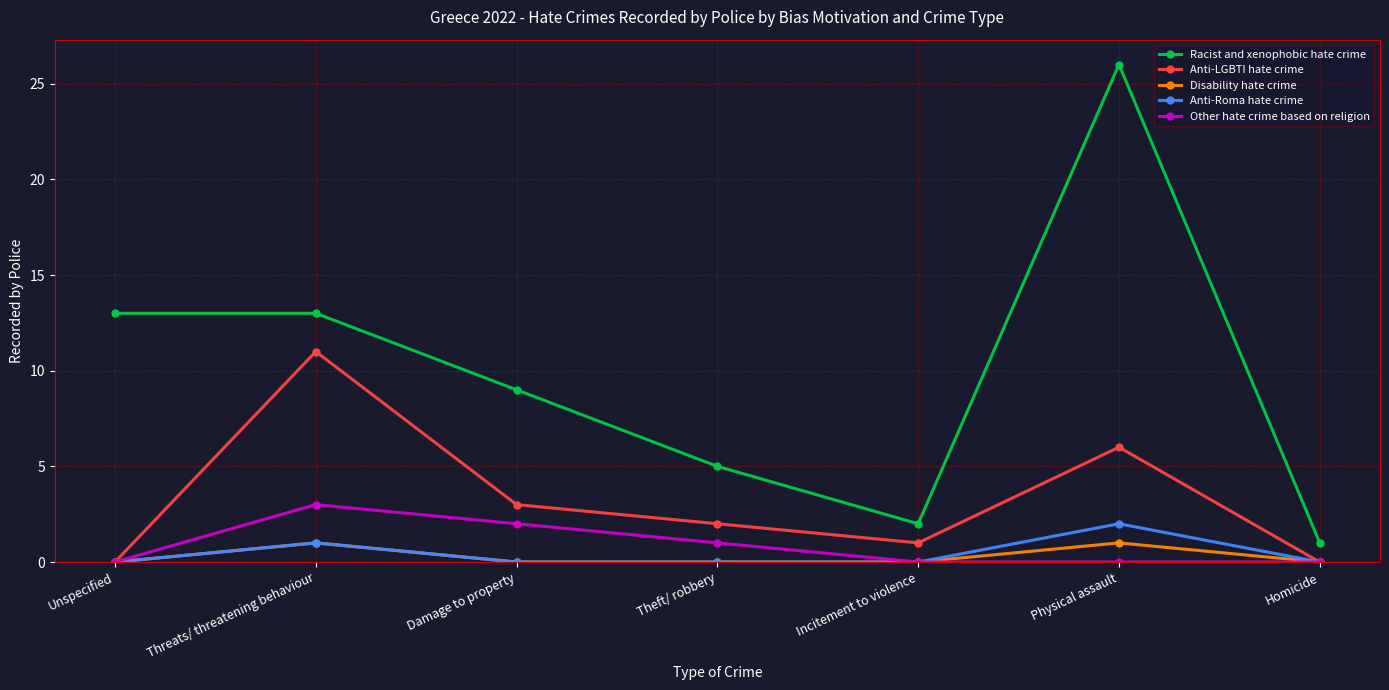

True or false: Disability hate crime has a value of 0 at Incitement to violence.

True